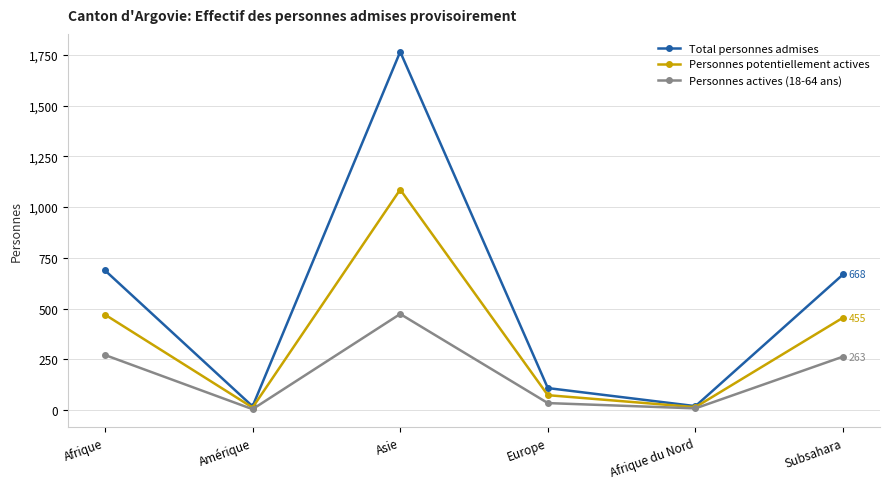

At which label does Personnes actives (18-64 ans) reach its peak?

Asie